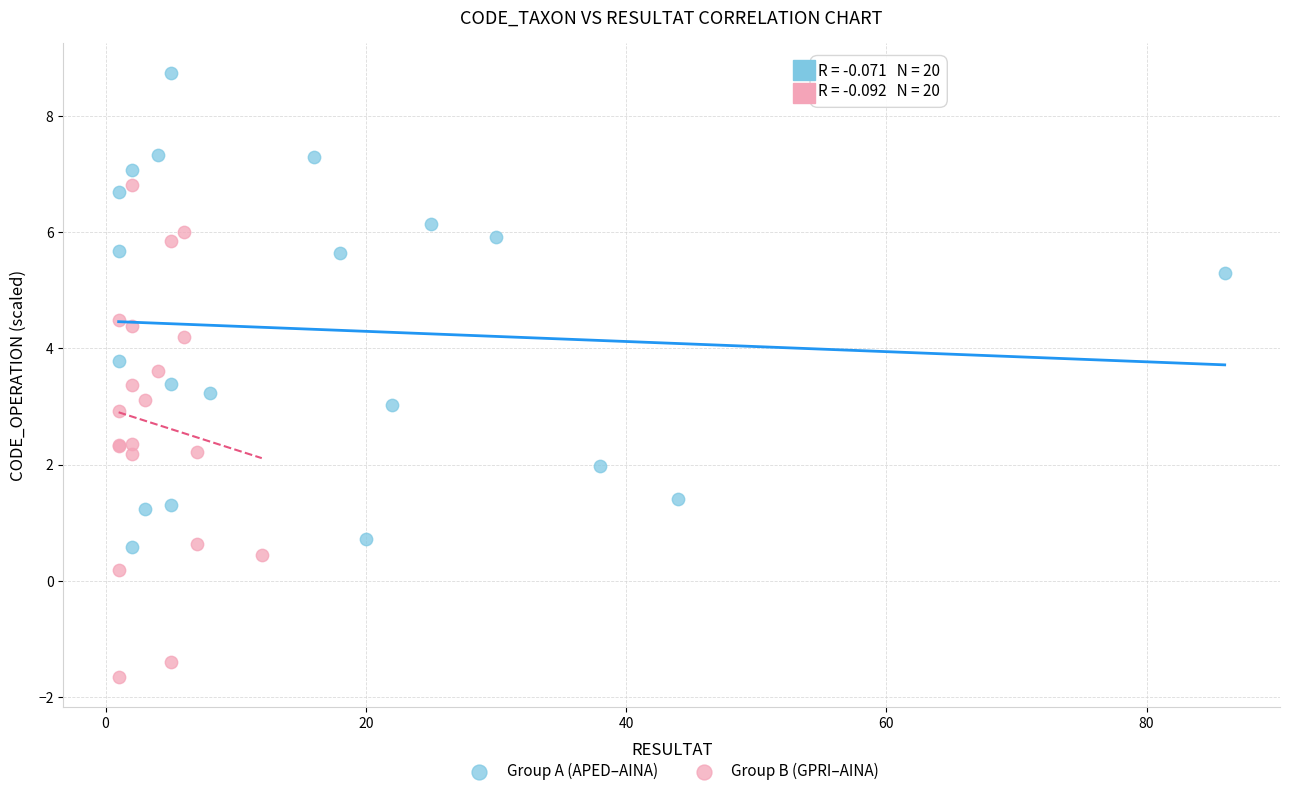

Which series contains the lowest Y value?

Group B (GPRI–AINA)